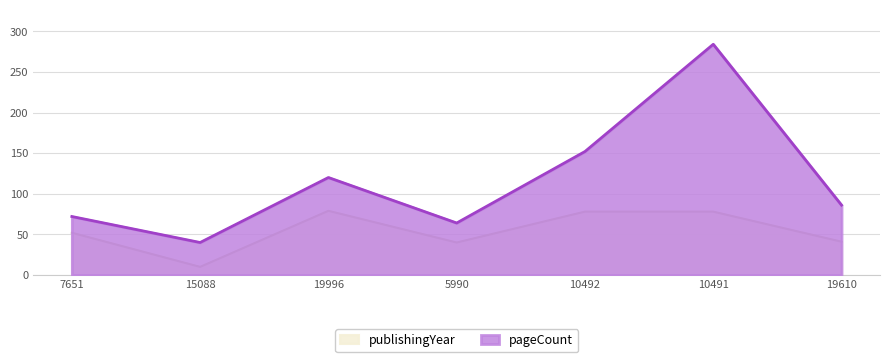

What are all the series names shown in the legend?

pageCount, publishingYear